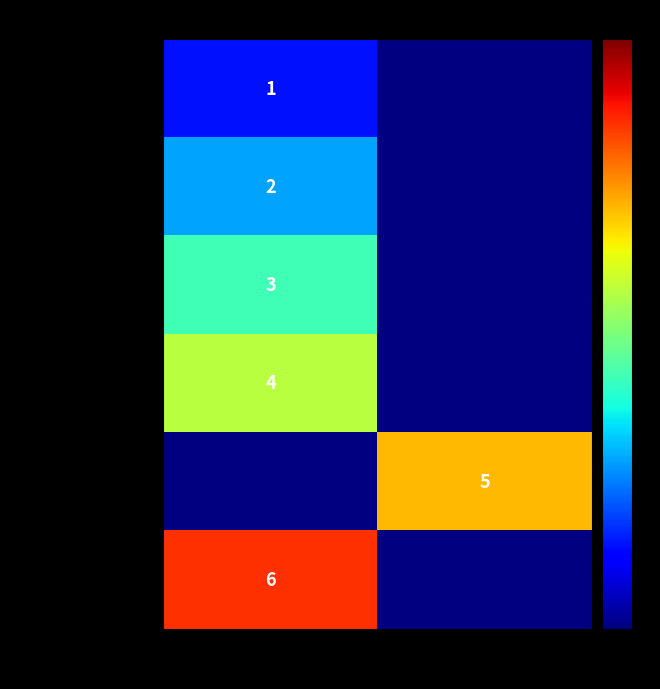

Which has a higher value, 99 or 00?

00